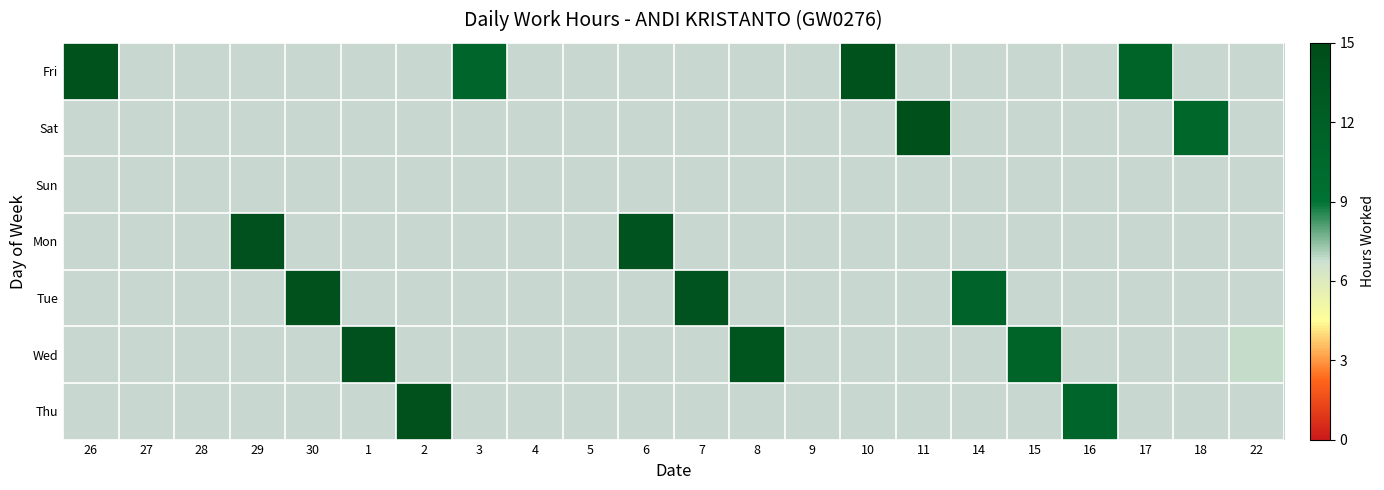

True or false: Wed has a value of 13.8 at 8.

True